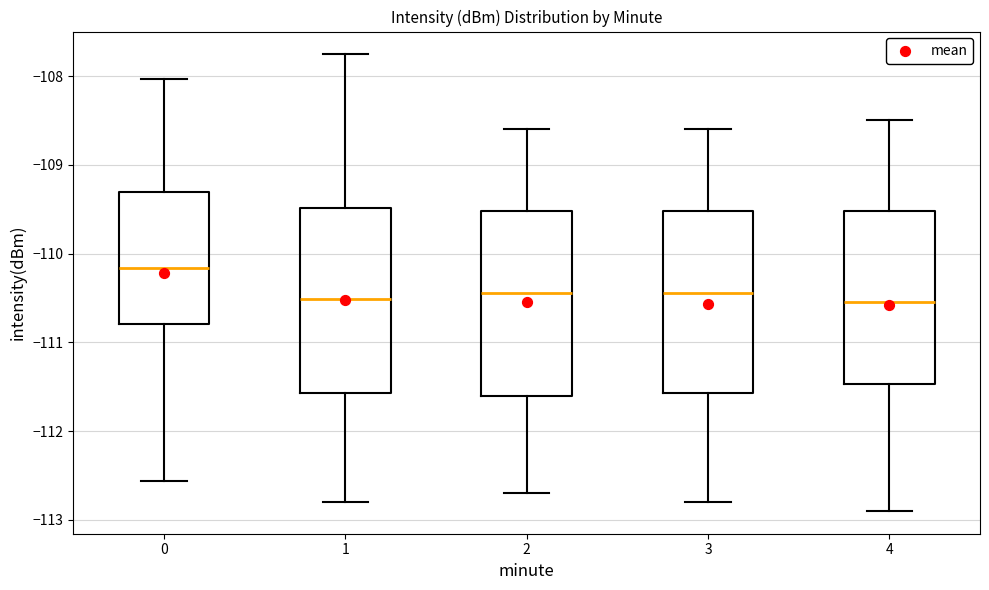

Reading left to right, transcribe this box plot: for each box, give where its median line is, the range the box spans, and where its two whiskers end, as read against the y-axis. The values are not printed on the chart, so give them approximately, as read against the axis.

0: median -110.2, box -110.8 to -109.3, whiskers -112.6 to -108.0
1: median -110.5, box -111.6 to -109.5, whiskers -112.8 to -107.8
2: median -110.4, box -111.6 to -109.5, whiskers -112.7 to -108.6
3: median -110.4, box -111.6 to -109.5, whiskers -112.8 to -108.6
4: median -110.5, box -111.5 to -109.5, whiskers -112.9 to -108.5